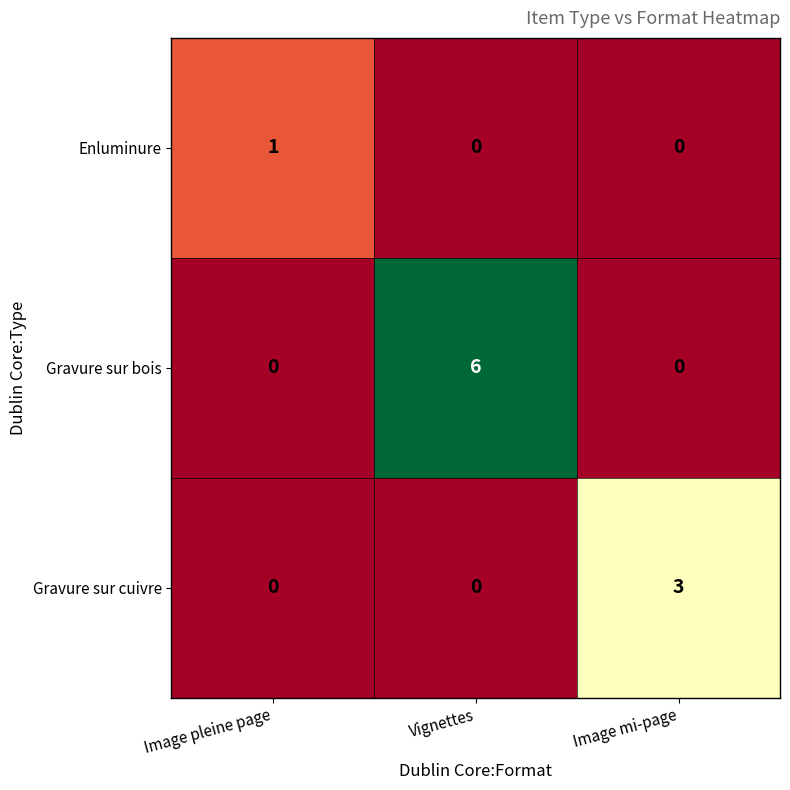

What is the difference between the highest and lowest values at Vignettes?

6